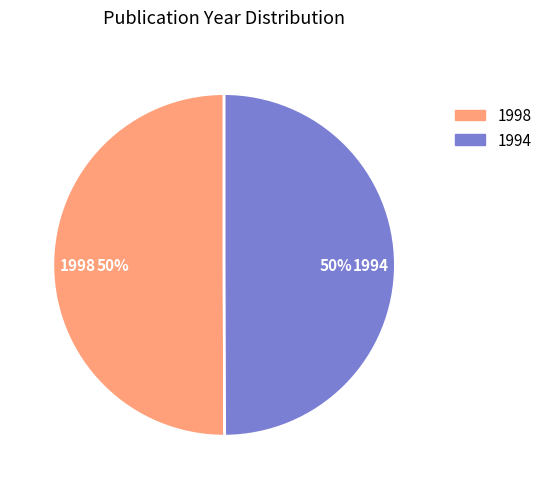

Do 1998 and 1994 together represent more than half of the pie?

Yes